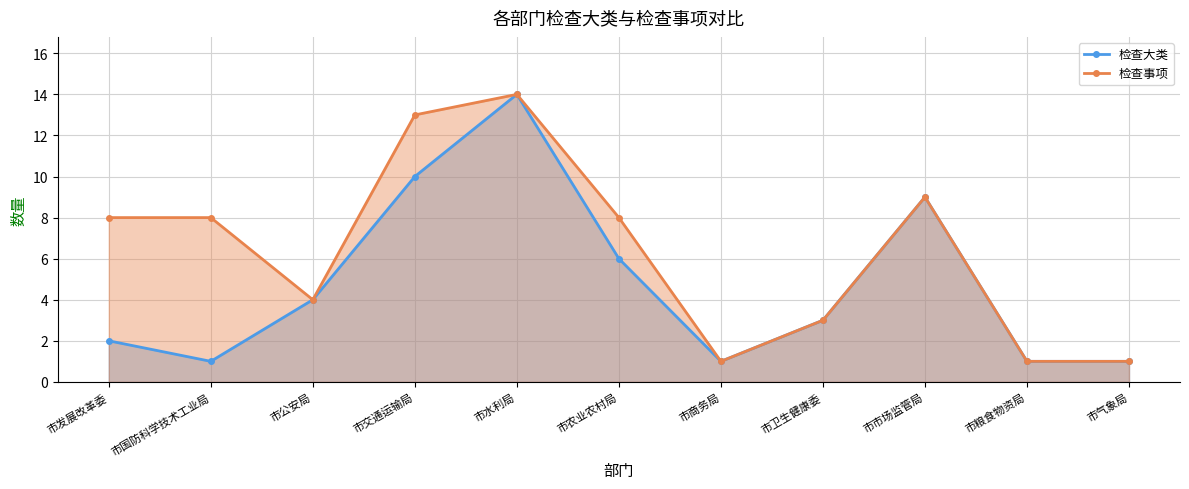

Reading right to left, transcribe all the data shown in this chart.

检查大类: 市气象局=1	市粮食物资局=1	市市场监管局=9	市卫生健康委=3	市商务局=1	市农业农村局=6	市水利局=14	市交通运输局=10	市公安局=4	市国防科学技术工业局=1	市发展改革委=2
检查事项: 市气象局=1	市粮食物资局=1	市市场监管局=9	市卫生健康委=3	市商务局=1	市农业农村局=8	市水利局=14	市交通运输局=13	市公安局=4	市国防科学技术工业局=8	市发展改革委=8